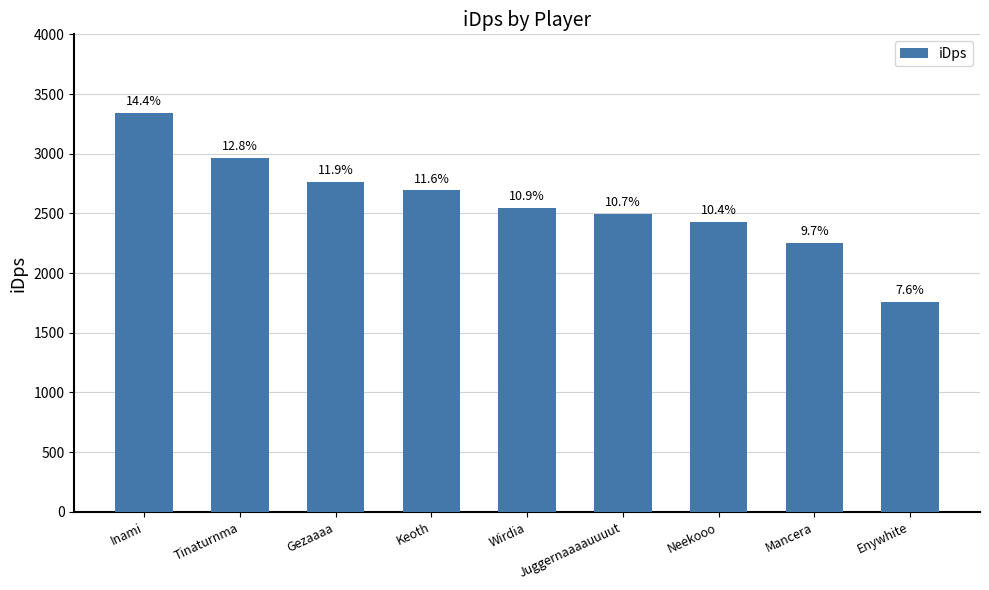

Are the bars horizontal?

No